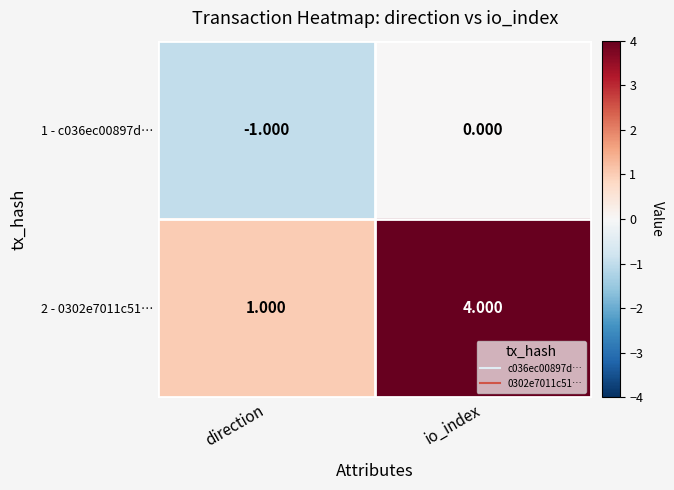

Which label corresponds to the largest value in the chart?

io_index